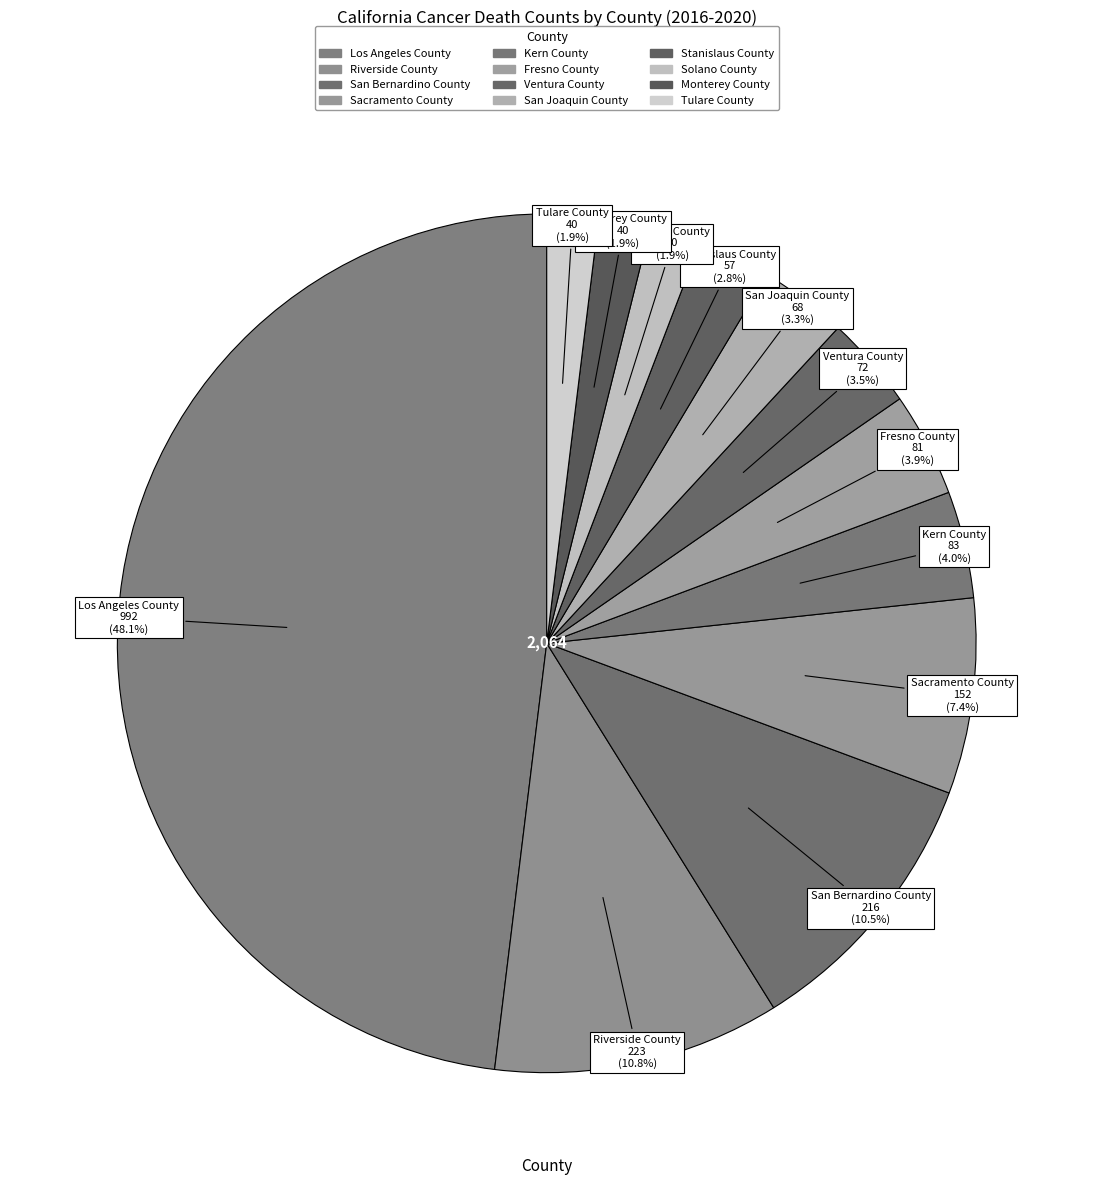

How many slices are in this pie chart?

12